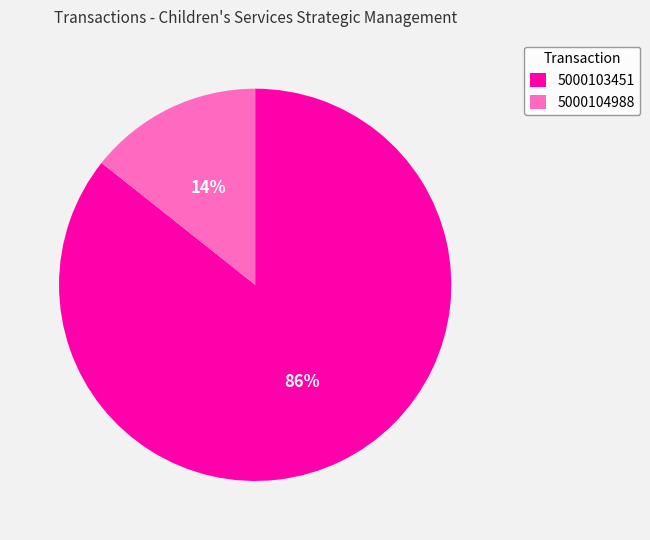

What is the majority slice?

5000103451